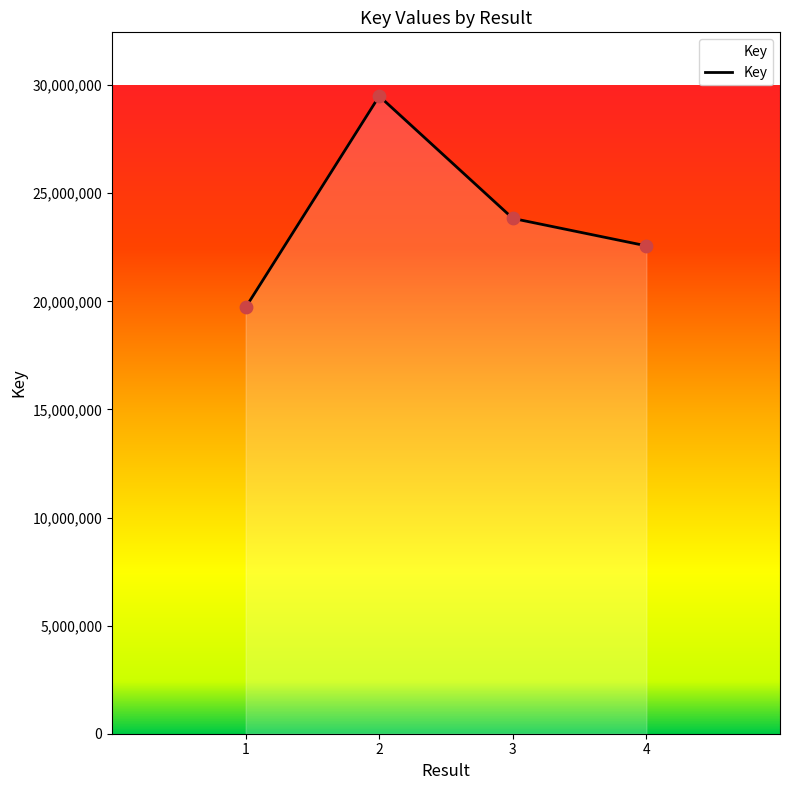

What is the change in value from 1 to 3?

+4119472